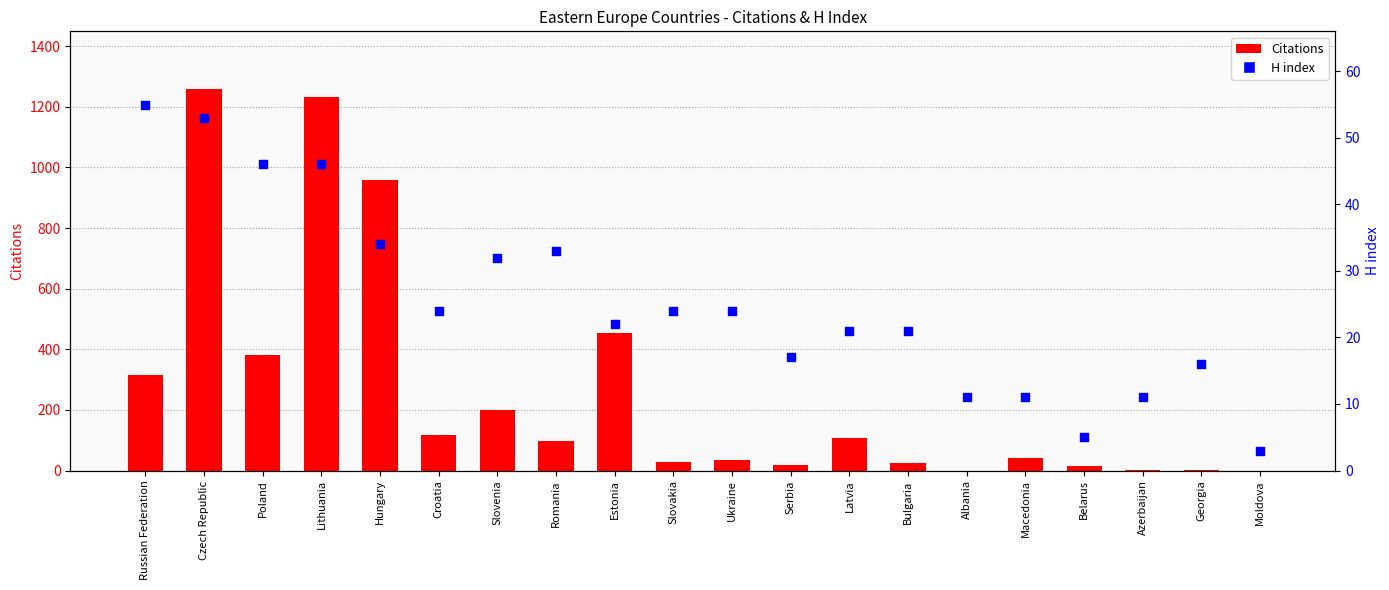

Is the value of H index at Georgia greater than the value of Citations at Ukraine?

No